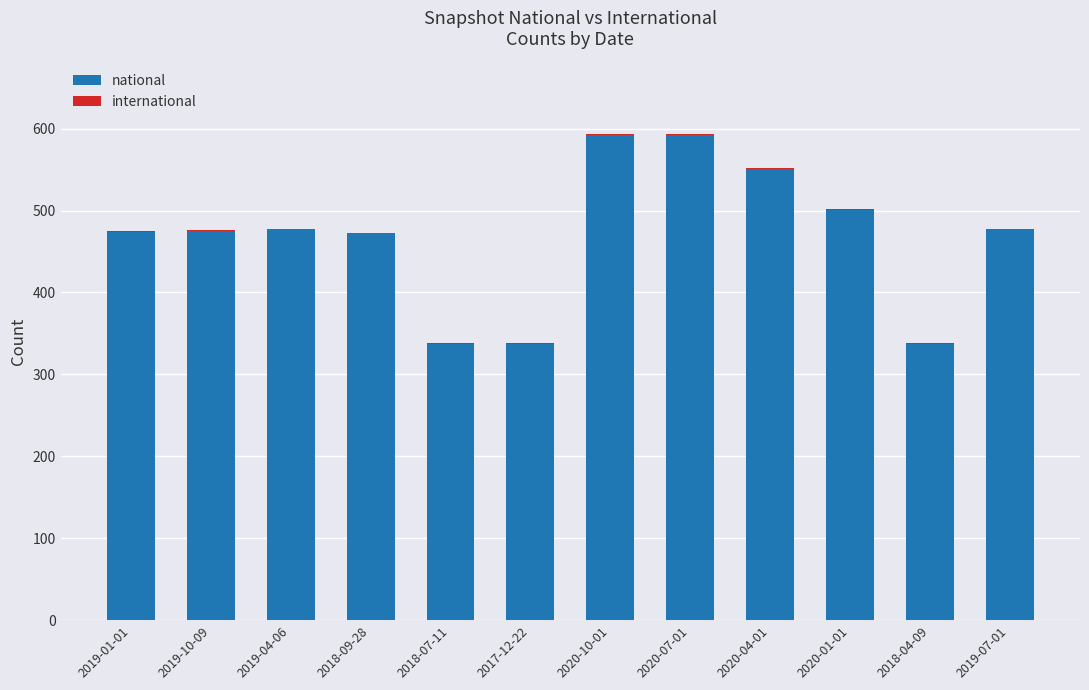

Is it true that national equals 177 at 2020-01-01?

False